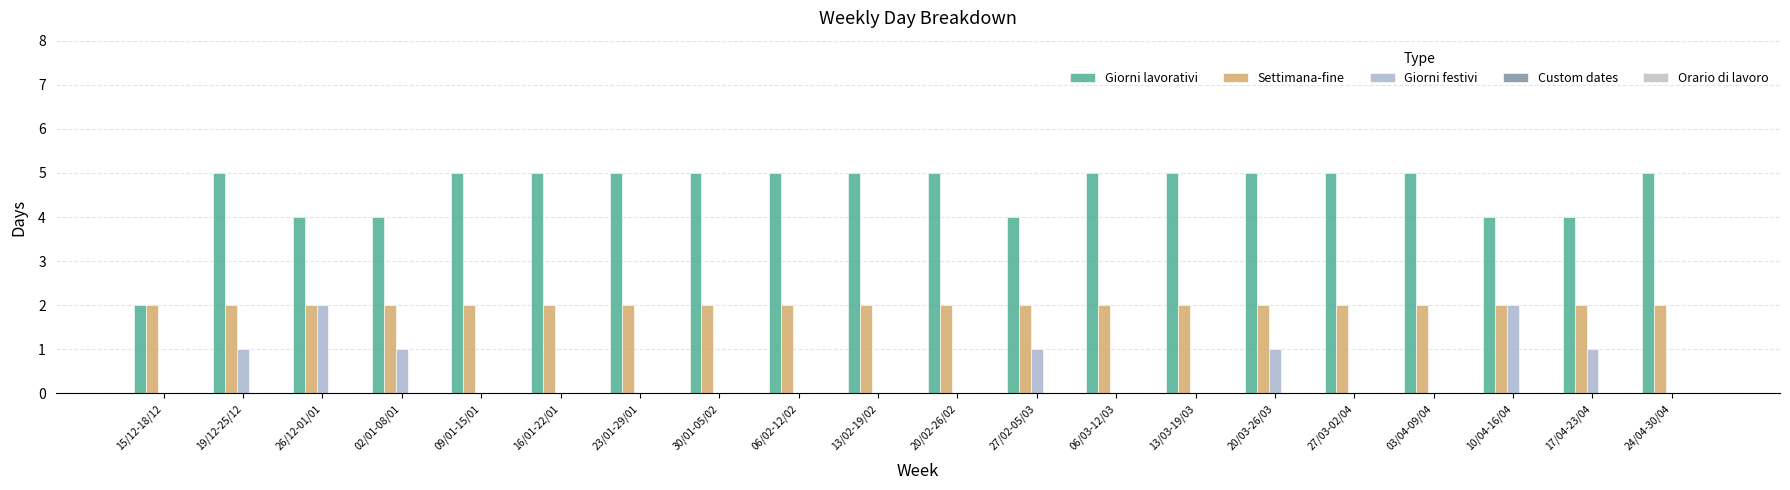

Are the bars grouped side by side (vs. stacked)?

Yes